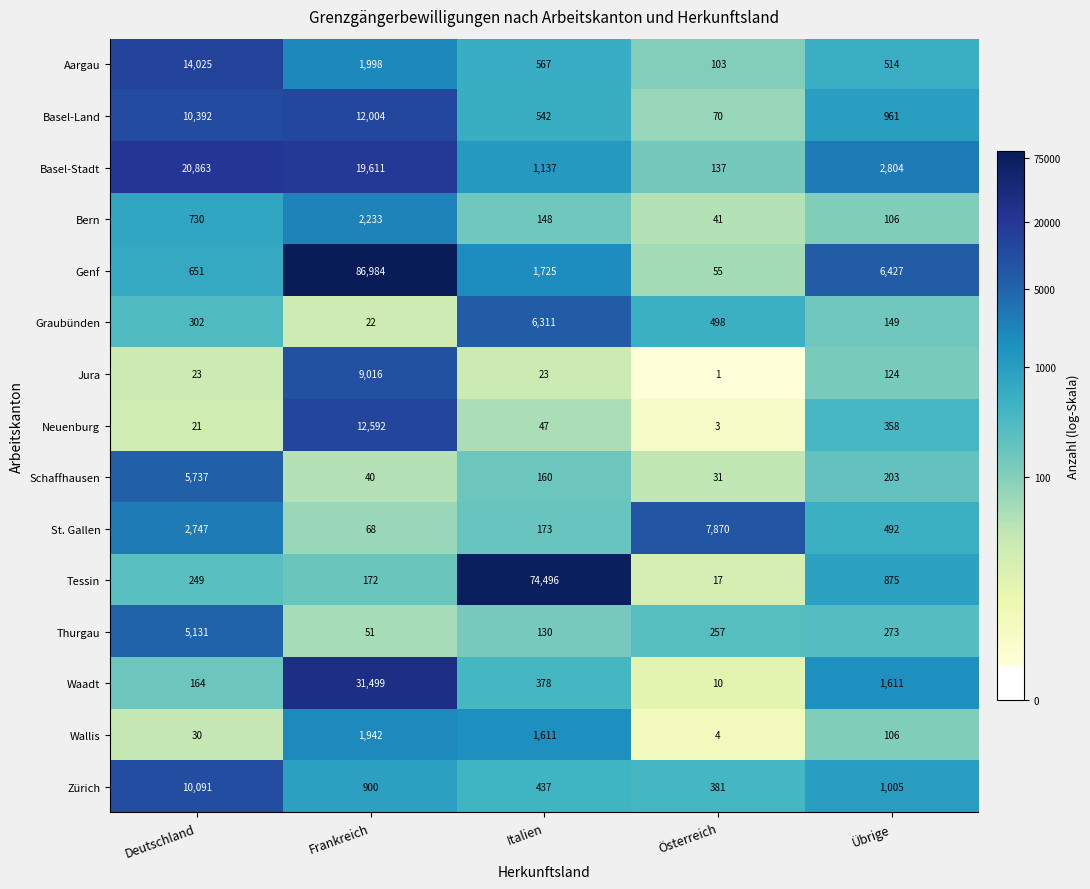

Which category has the lowest value across all series?

Österreich